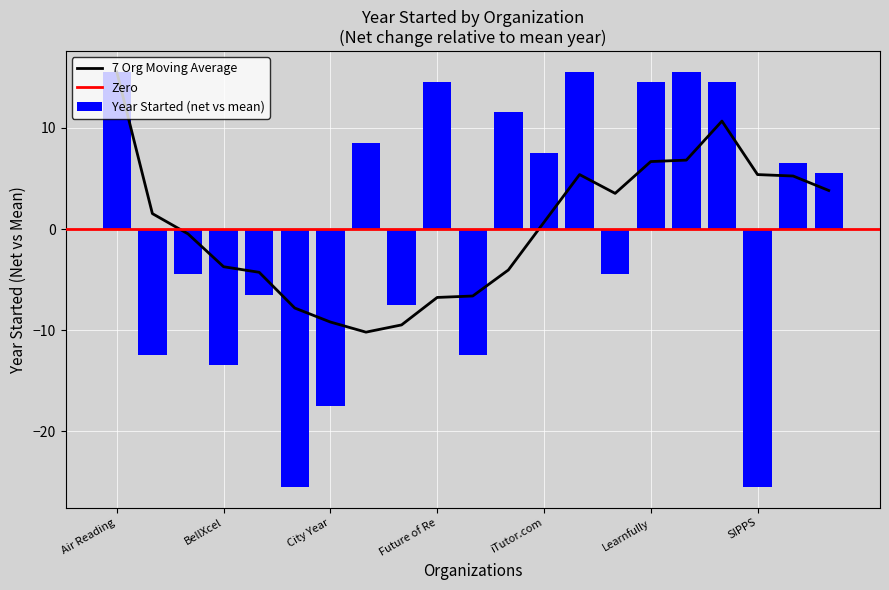

Is it true that Year Started (net vs mean) equals 23.5 at Learnfully?

False